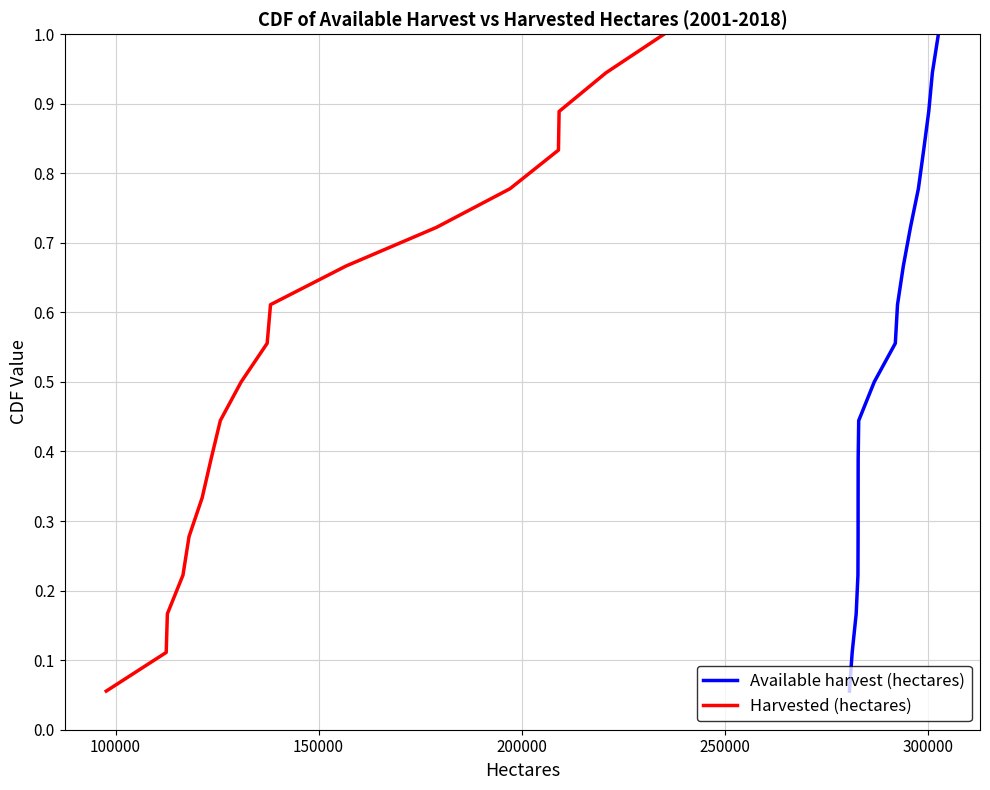

How many lines are shown in the chart?

2